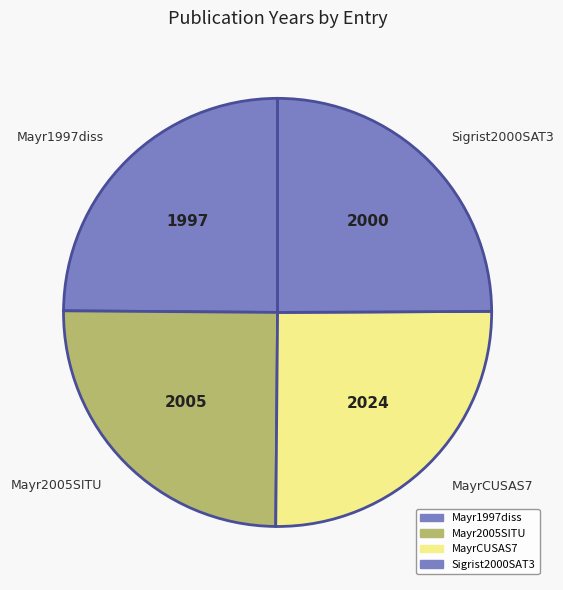

Approximately how many times larger is the value at Mayr2005SITU compared to MayrCUSAS7?

1.0